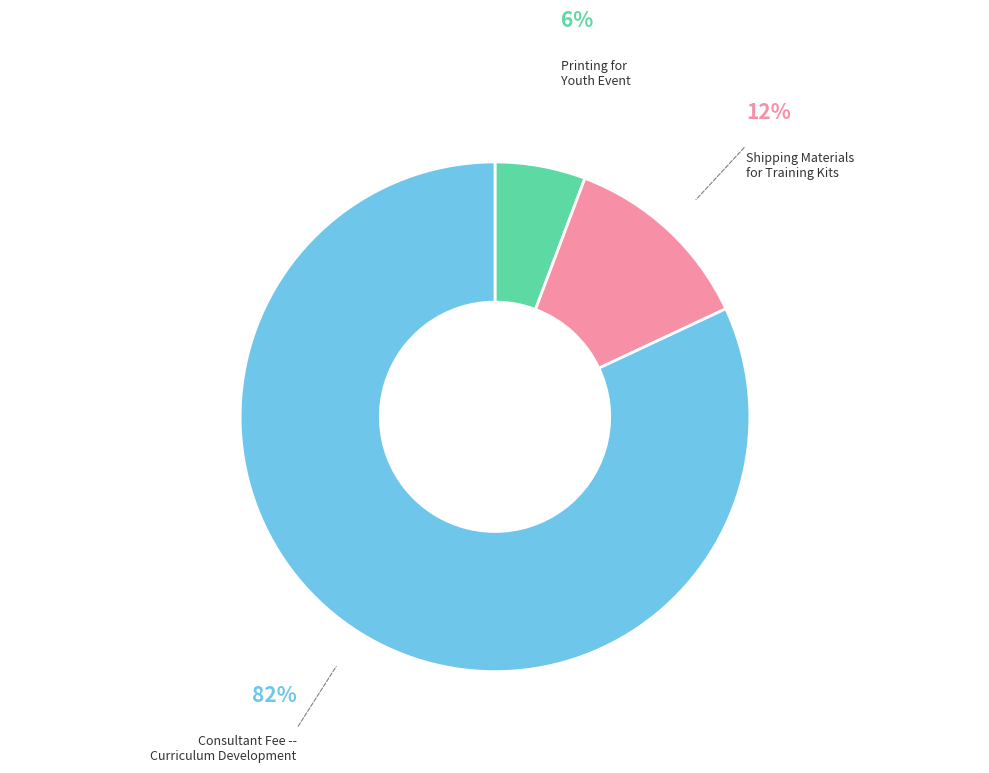

To the nearest percent, what is the difference between the largest and smallest slice percentages?

76%